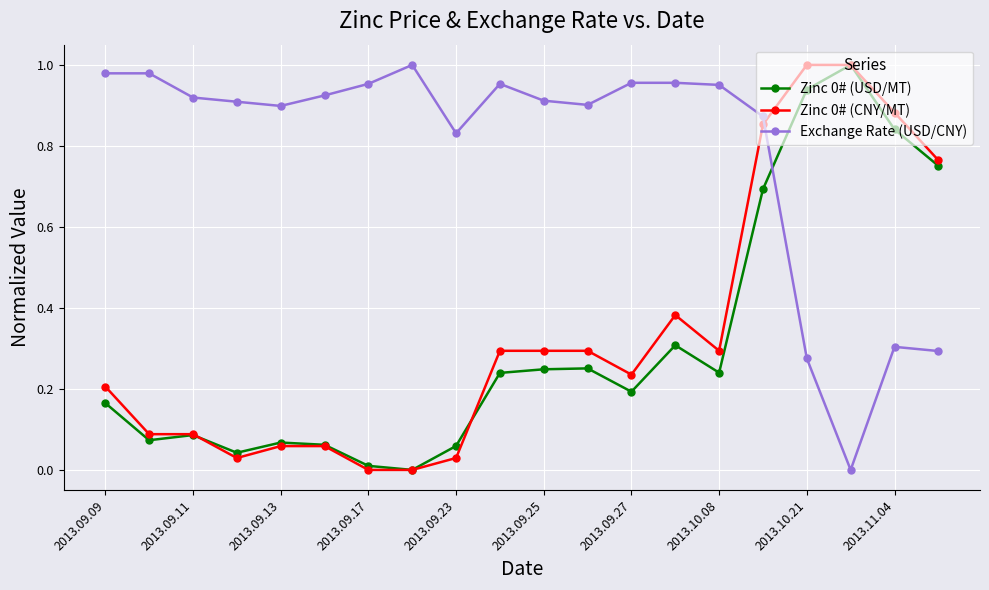

True or false: Zinc 0# (USD/MT) has more than 1 points higher than both neighbors.

True